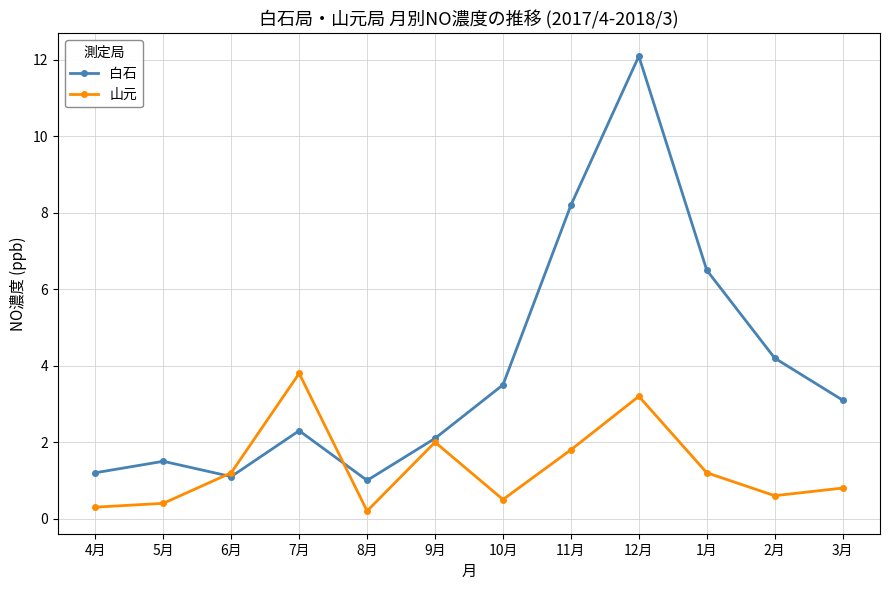

What is the average value of the 山元 series?

1.3